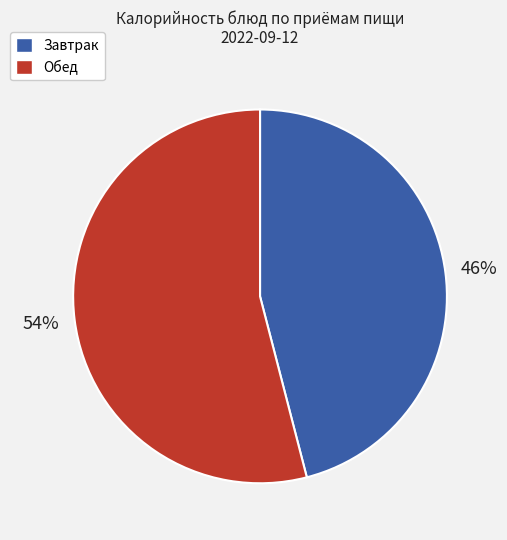

To the nearest percent, what is the difference between the largest and smallest slice percentages?

8%